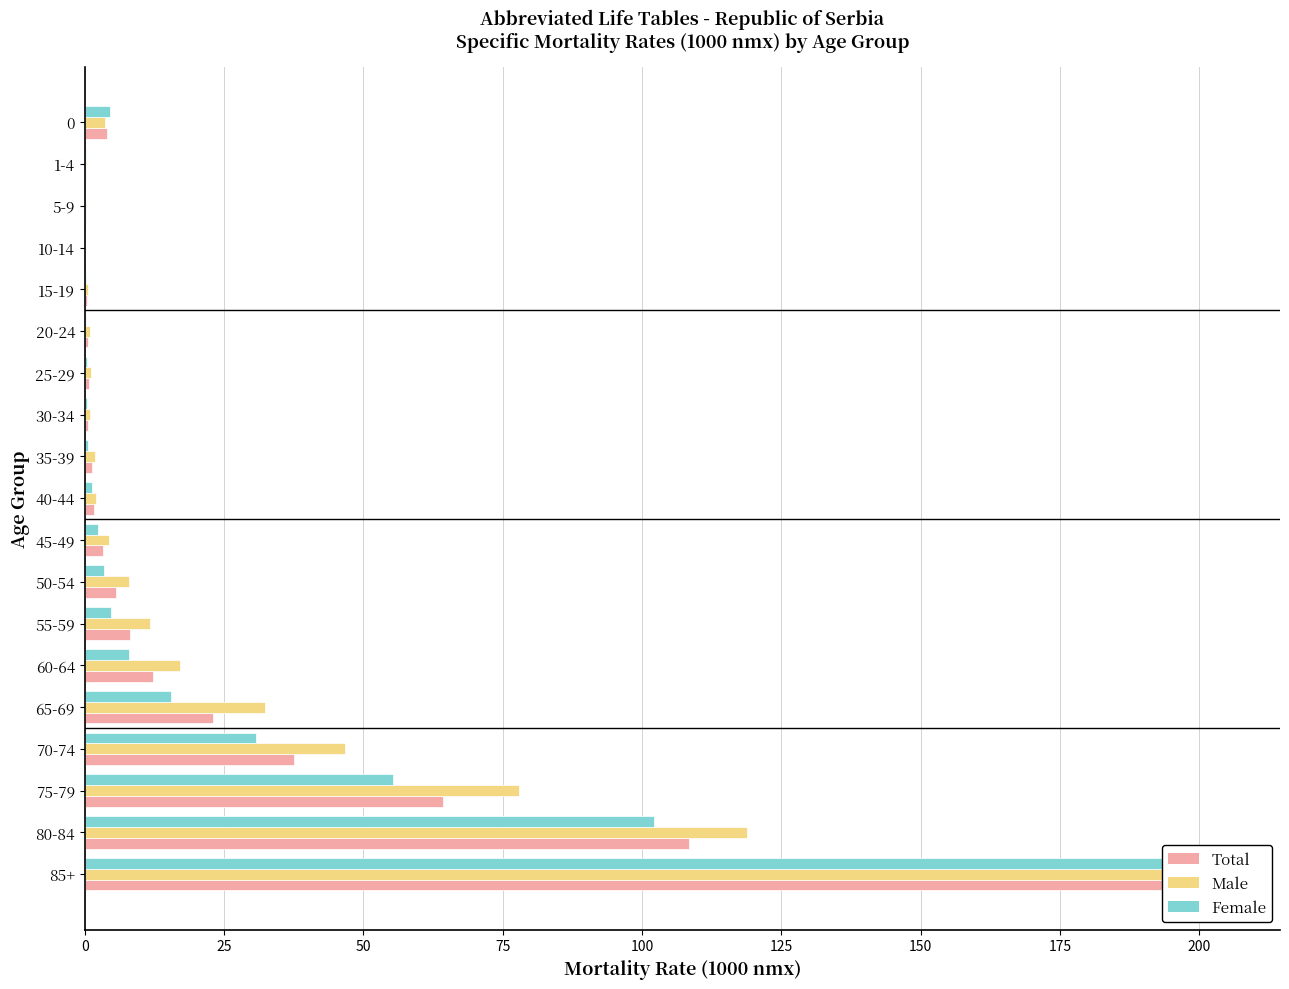

Is it true that male (nmx) equals 0.3 at 20-24?

False